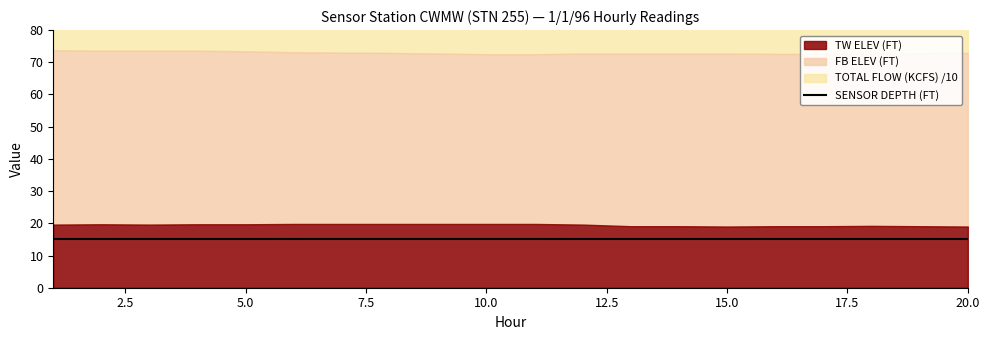

Which series has the largest total across all categories?

TOTAL FLOW (KCFS)